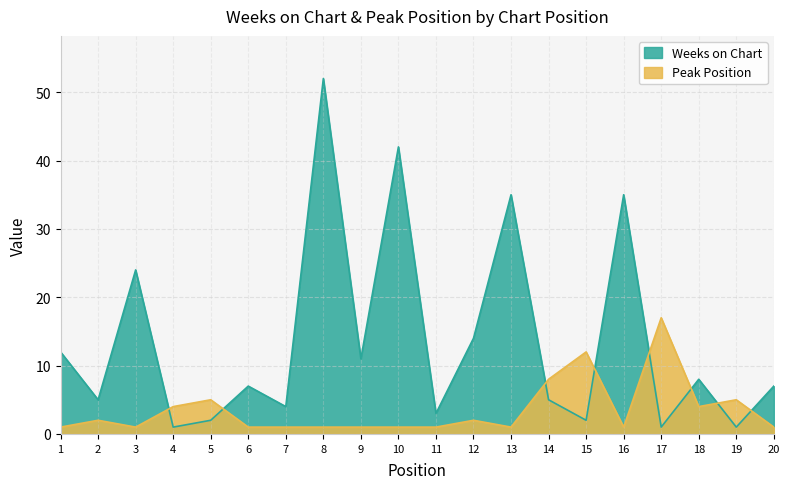

Reading left to right, what are all the values shown in this chart?

Weeks on Chart: 1=12	2=5	3=24	4=1	5=2	6=7	7=4	8=52	9=11	10=42	11=3	12=14	13=35	14=5	15=2	16=35	17=1	18=8	19=1	20=7
Peak Position: 1=1	2=2	3=1	4=4	5=5	6=1	7=1	8=1	9=1	10=1	11=1	12=2	13=1	14=8	15=12	16=1	17=17	18=4	19=5	20=1